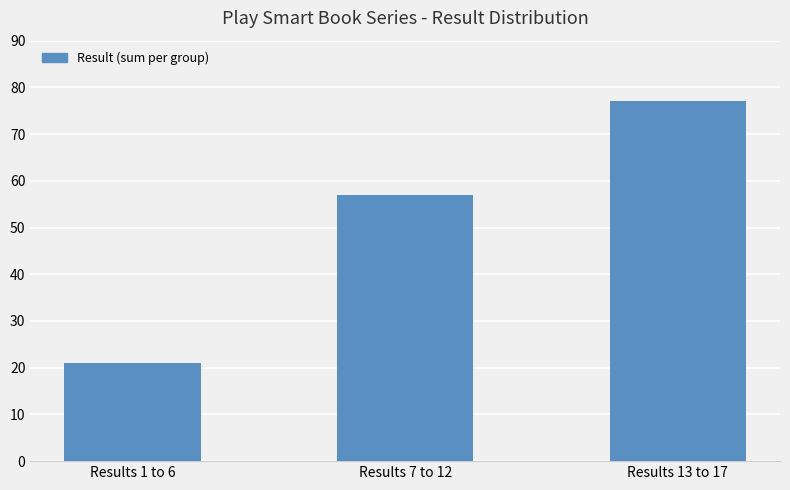

The value at Results 13 to 17 is 77. True or false?

True